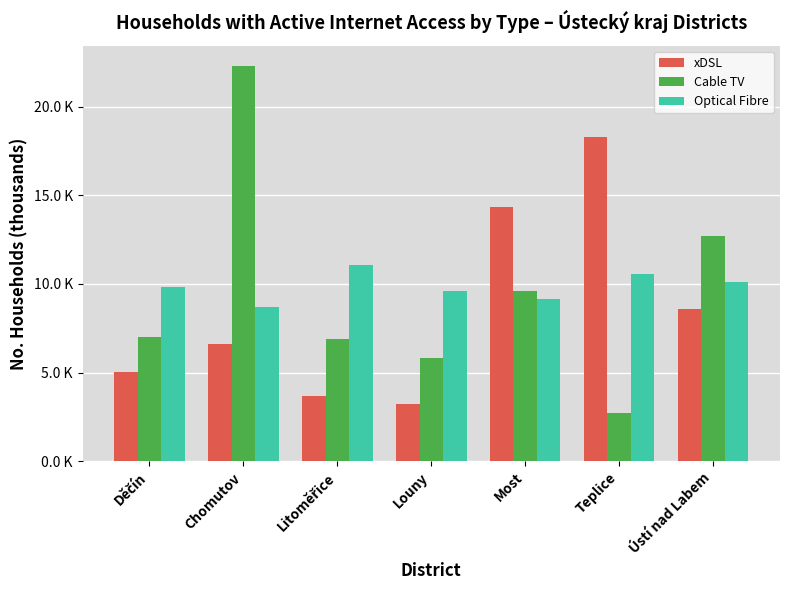

What are all the series names shown in the legend?

xDSL, Cable TV, Optical Fibre